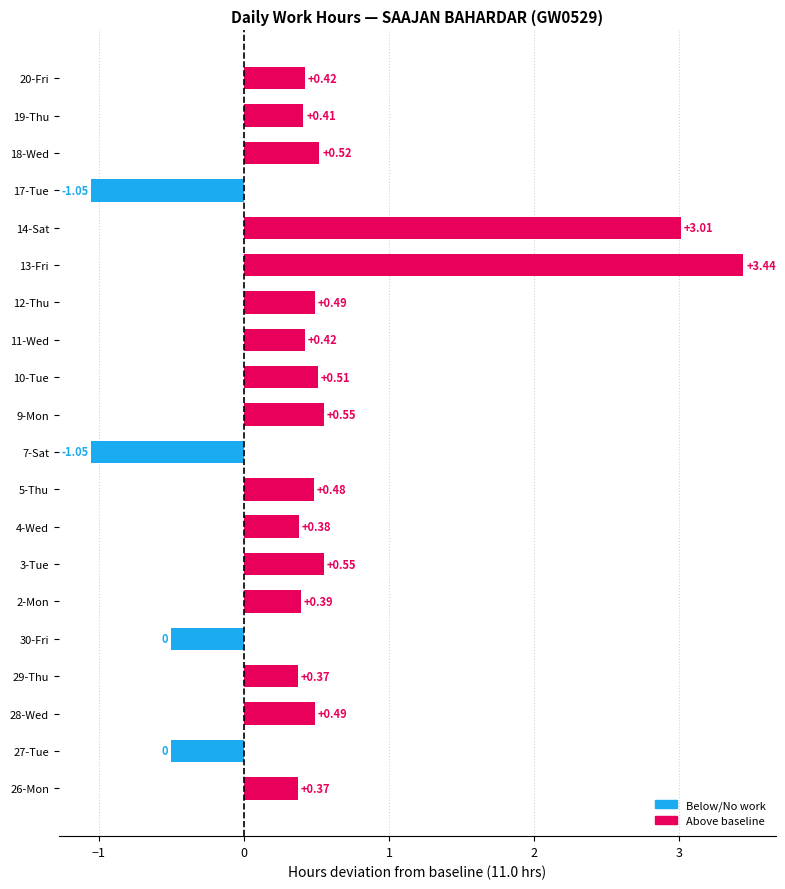

What is the difference between the maximum and minimum values?

4.5